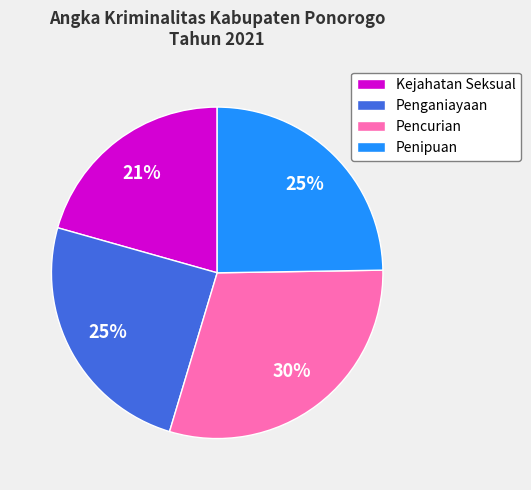

Between Penipuan and Kejahatan Seksual, which is larger?

Penipuan